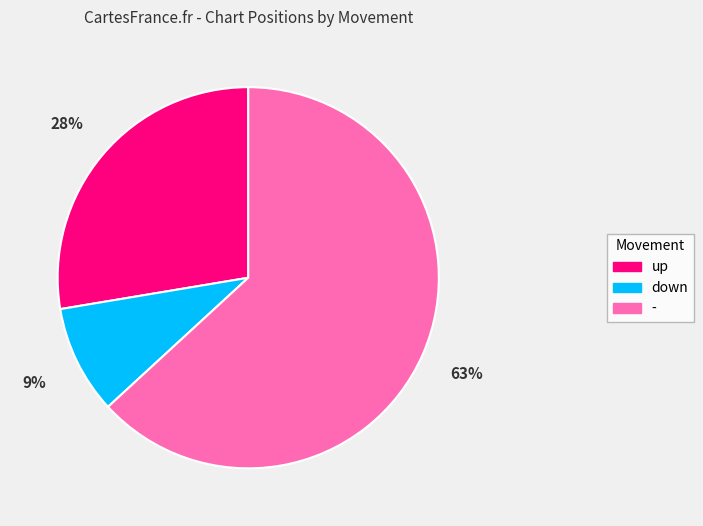

To the nearest percent, what percentage of the pie is -?

63%